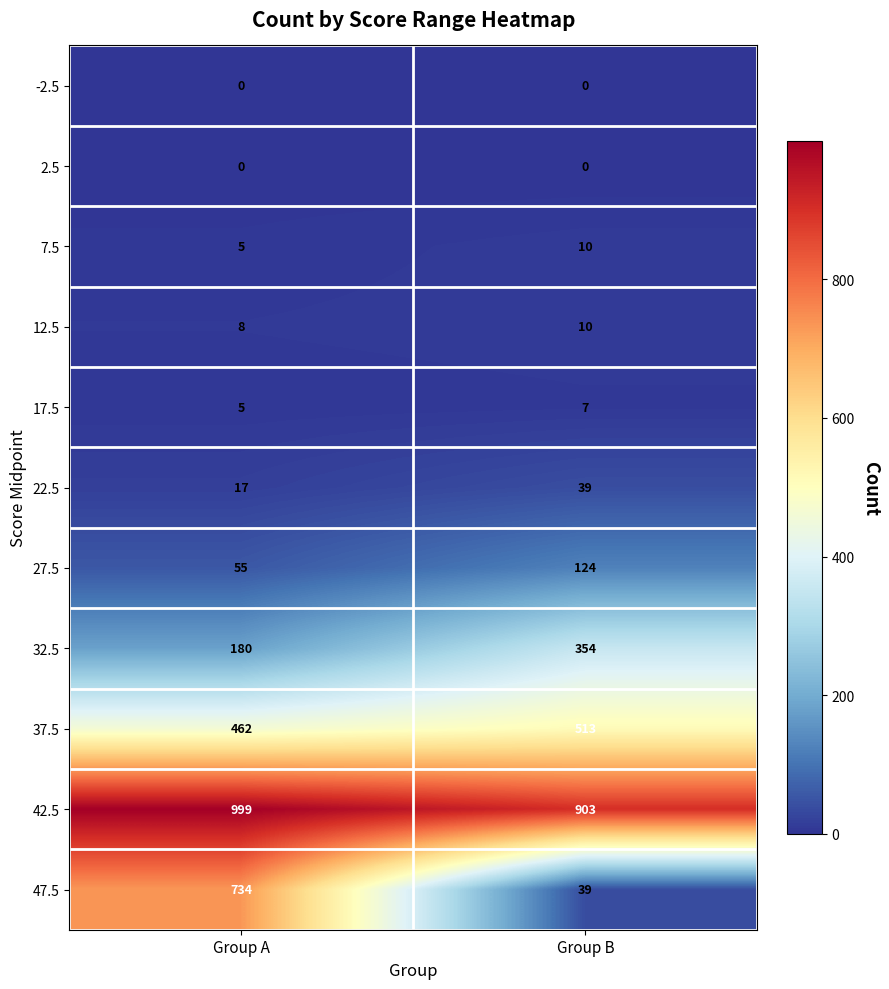

What is the greatest value displayed?

999